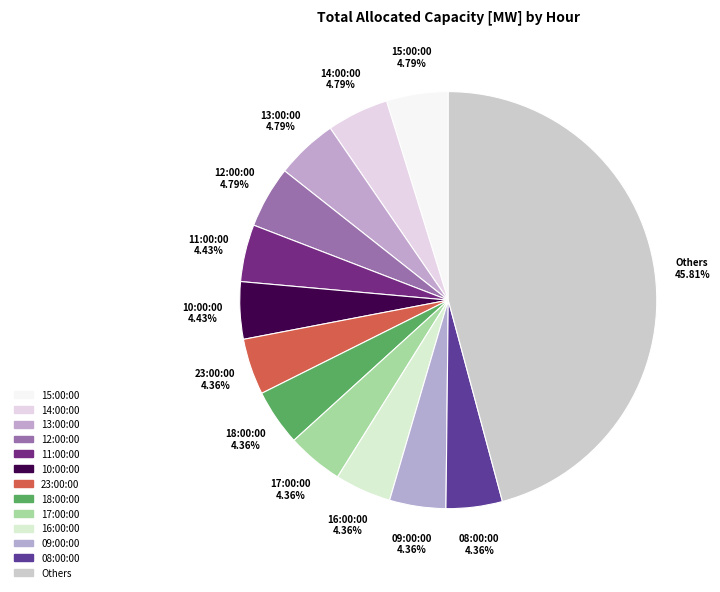

Count the number of slices in the pie.

13